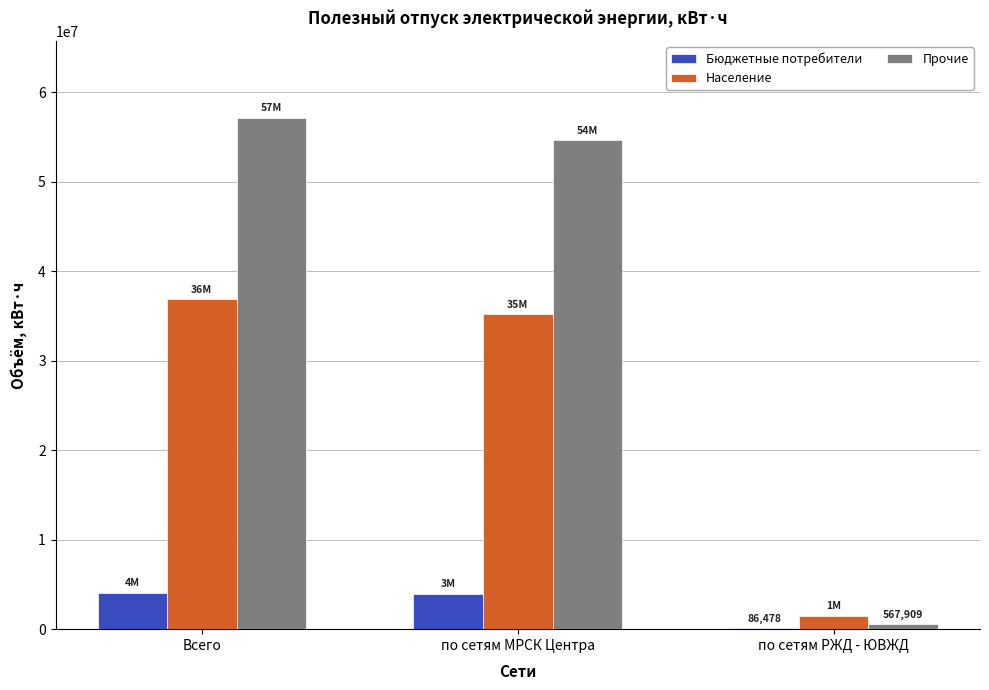

What is the difference between the Бюджетные потребители values at по сетям МРСК Центра and по сетям РЖД - ЮВЖД?

3887236